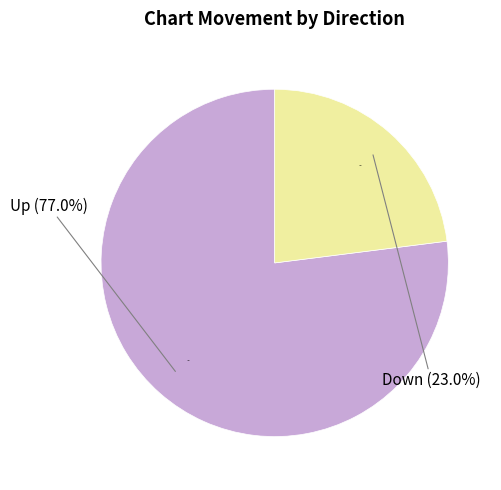

What is the change in value from up to down?

-54